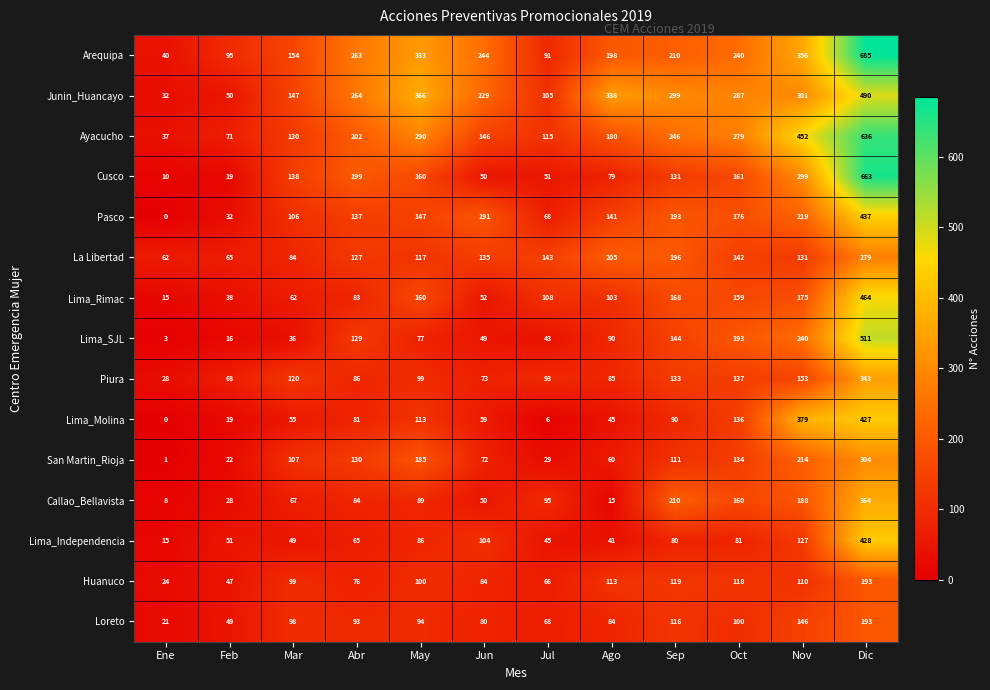

At which label does Loreto reach its peak?

Dic